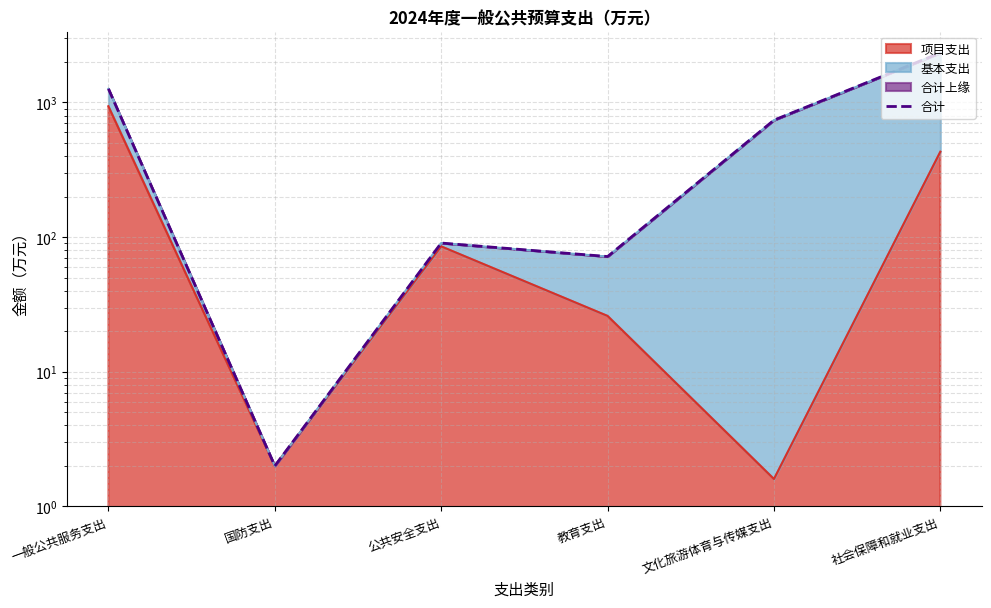

What is the difference between the second highest and second lowest values?

1190.8